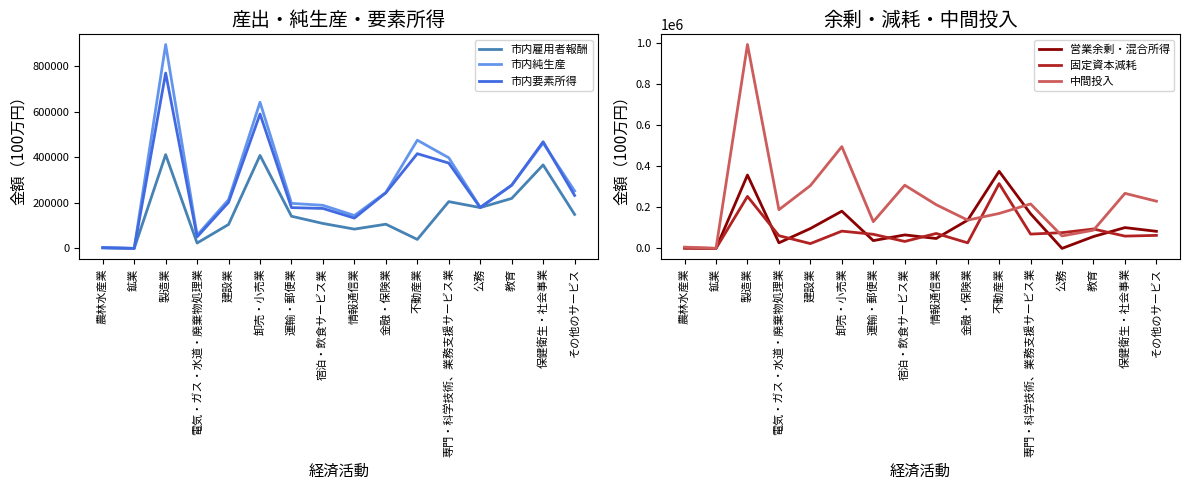

Is it true that 営業余剰・混合所得 equals 65825 at 宿泊・飲食サービス業?

True